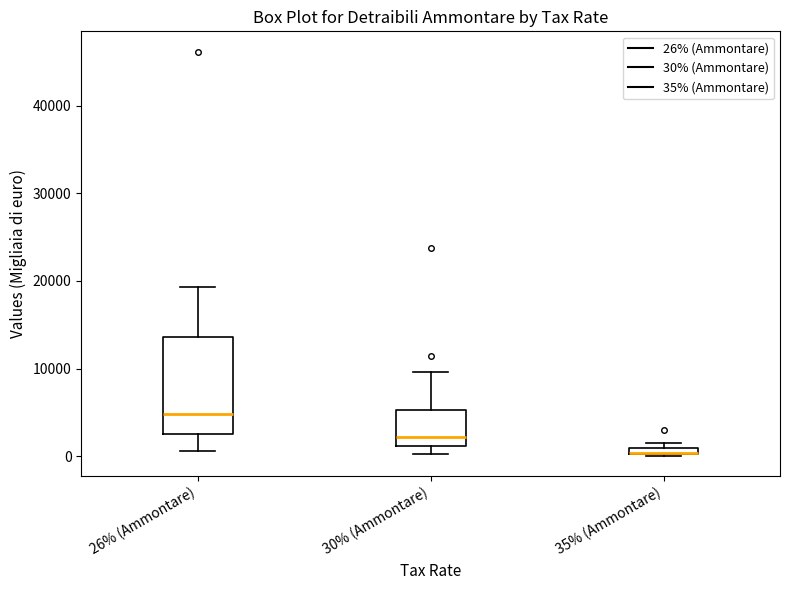

Which box is the tallest, from its lower edge to its upper edge?

26% (Ammontare)